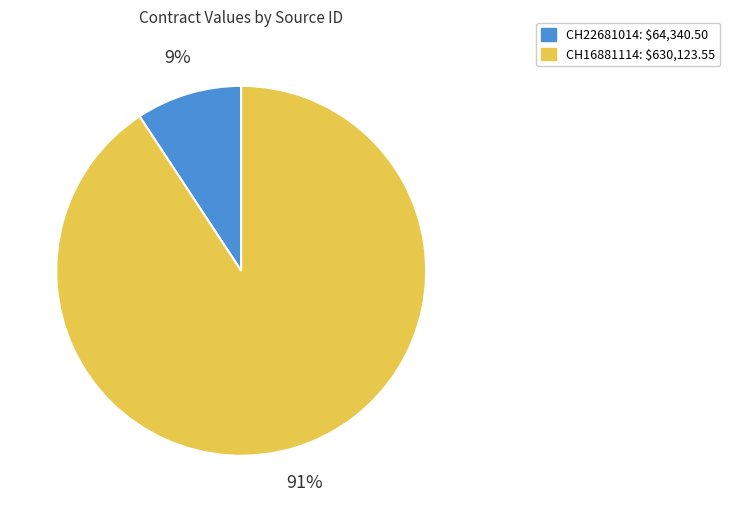

To the nearest percent, what is the combined percentage of CH22681014 and CH16881114?

100%